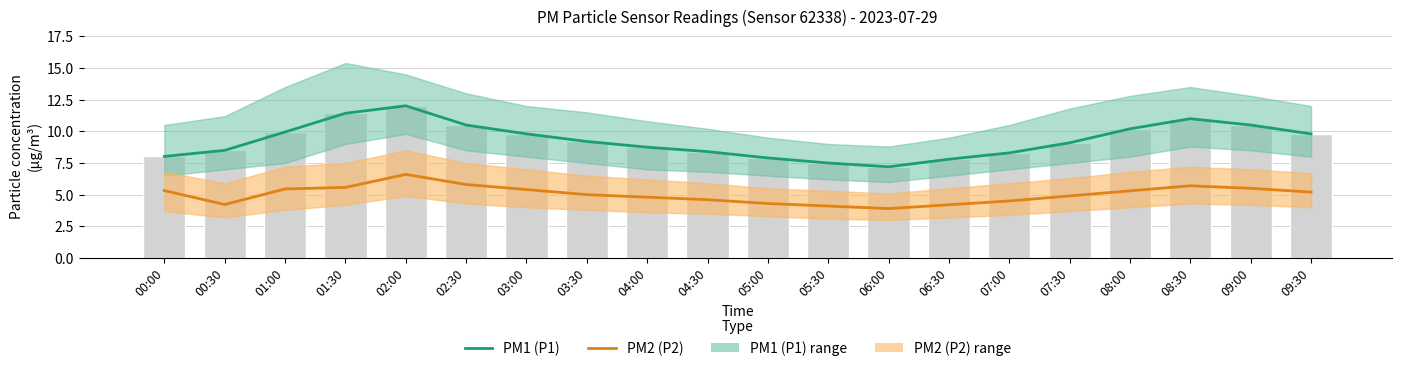

Which series has the widest spread of values?

PM1 (P1)